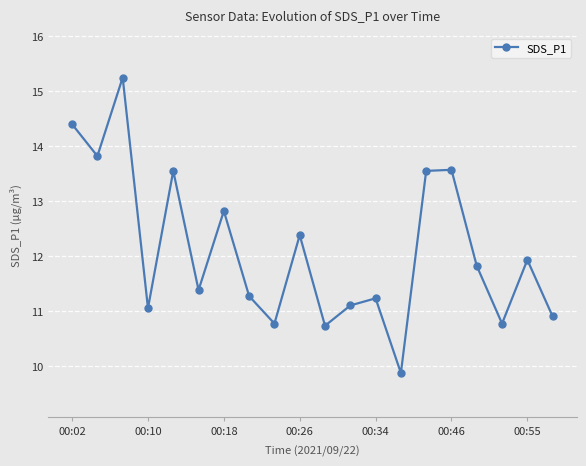

How many lines are shown in the chart?

1